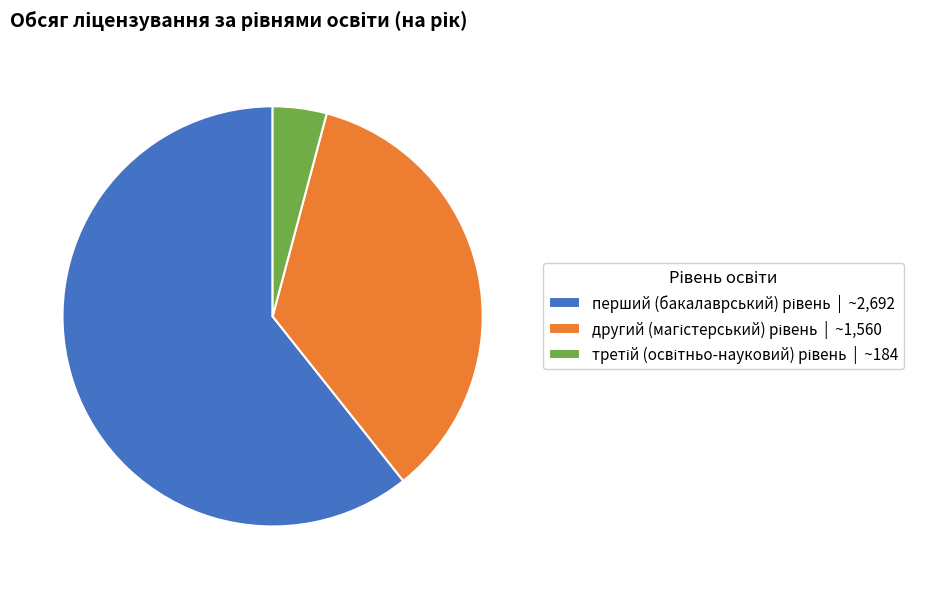

Is there any slice that represents more than half of the pie?

Yes